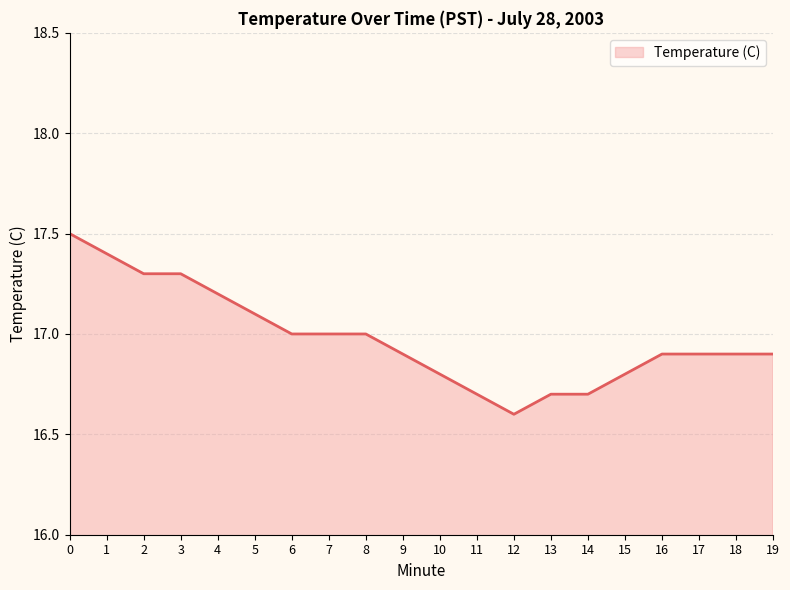

What is the ratio of the value at 18 to the value at 19?

1.0